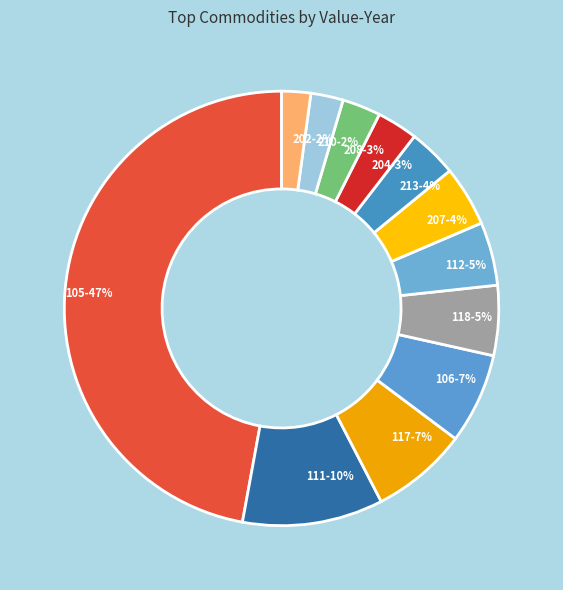

Which slice is the largest?

105